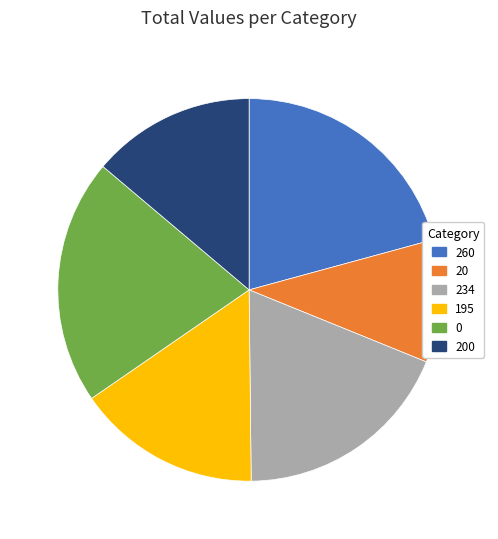

Is there a majority slice in this chart?

No